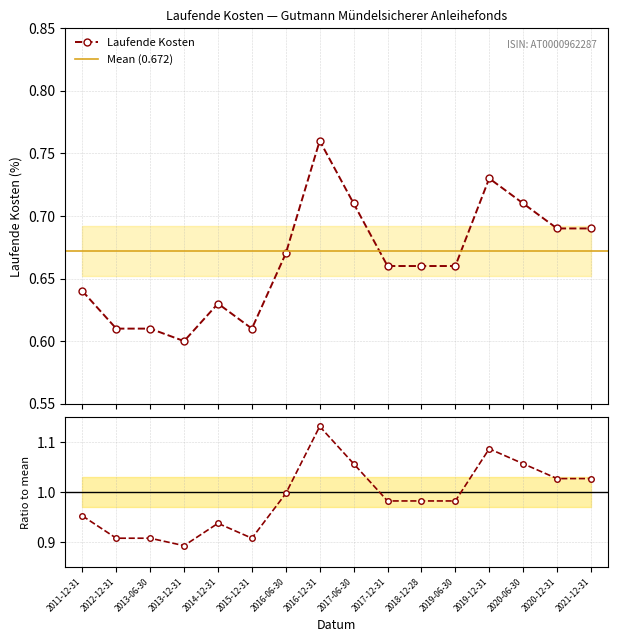

How many lines are shown in the chart?

1